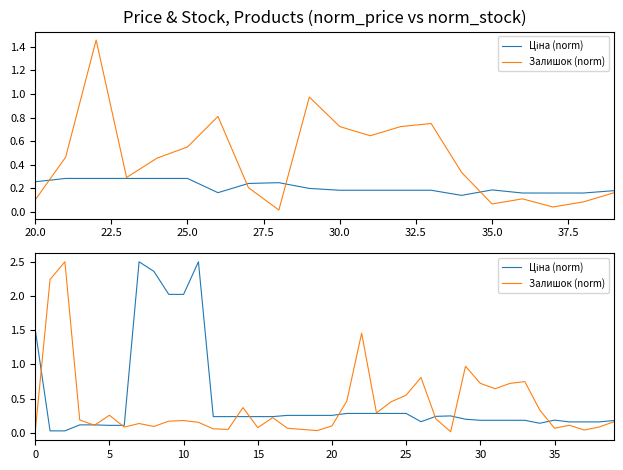

Does the chart display data point markers on the line(s)?

No